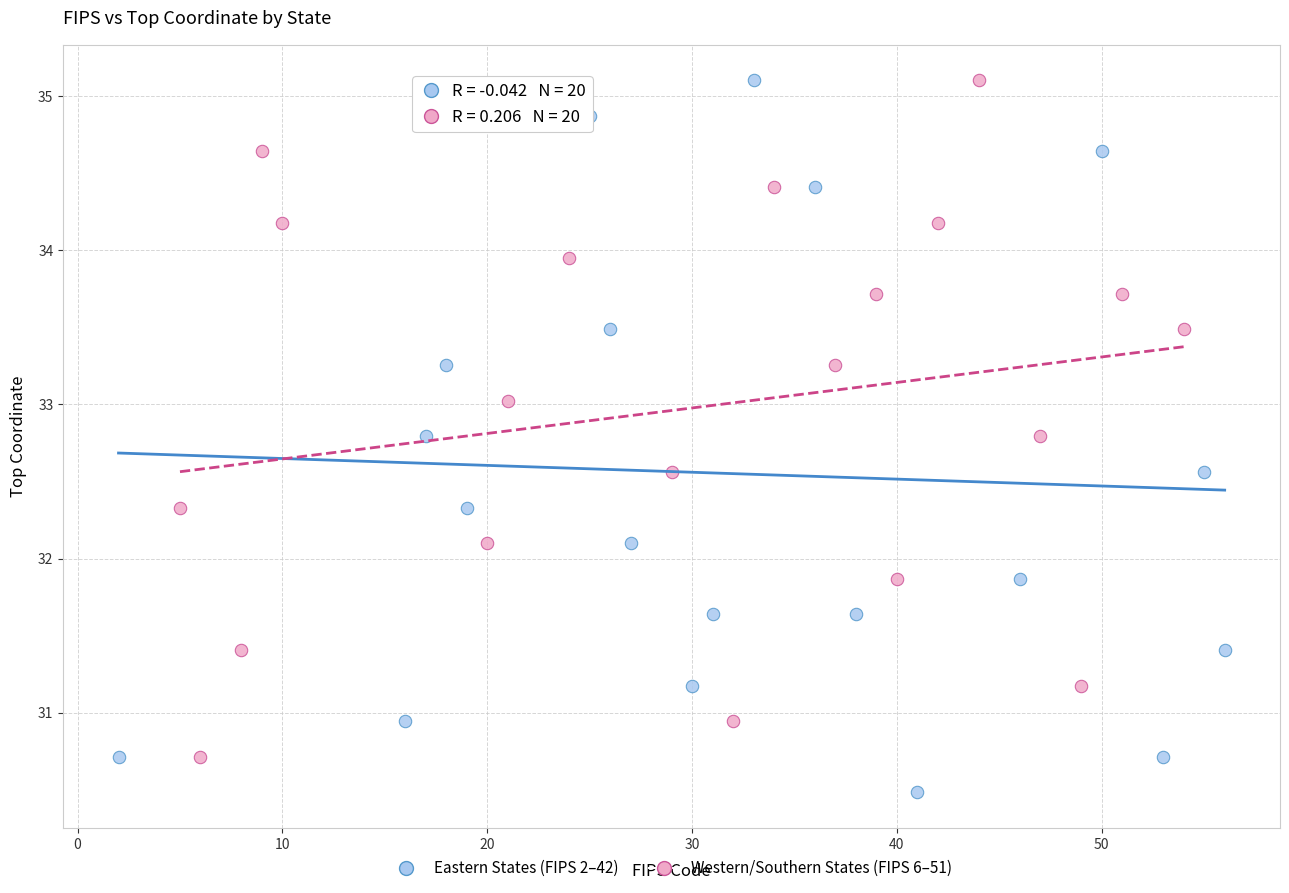

Which series has the widest spread of Y values?

Eastern States (FIPS 2–42)